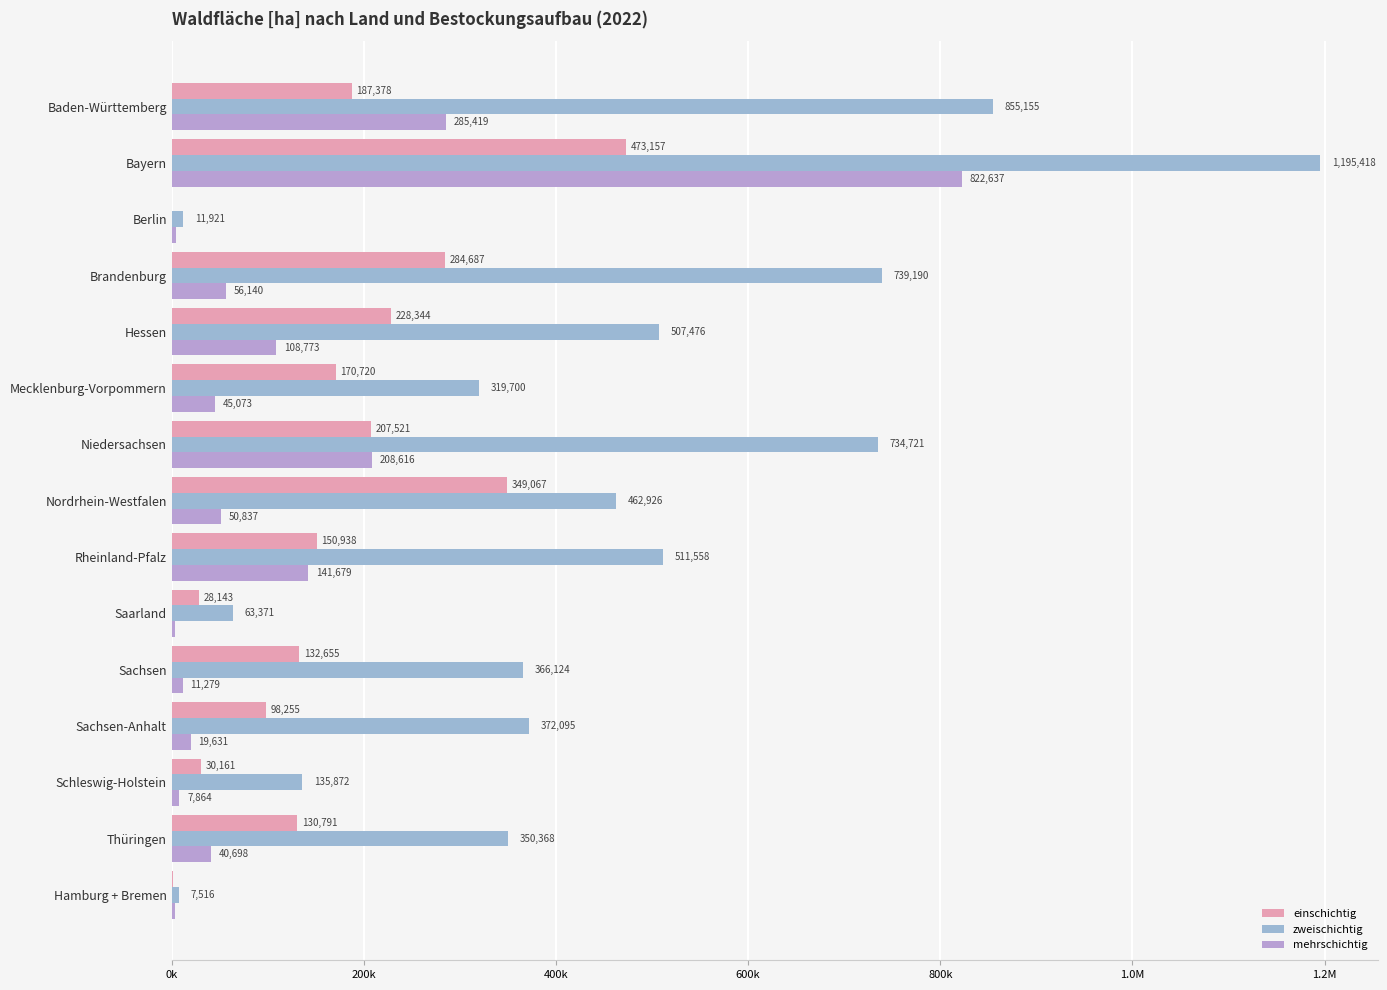

Reading left to right, what are all the values shown in this chart?

einschichtig: 187377.8	473156.8	684.0	284687.3	228344.0	170719.6	207521.1	349067.2	150938.5	28142.7	132655.0	98255.5	30160.6	130791.2	1186.8
zweischichtig: 855155.2	1195418.3	11920.7	739189.9	507475.5	319700.4	734721.1	462926.0	511558.0	63371.0	366123.9	372095.2	135872.0	350368.4	7516.2
mehrschichtig: 285418.6	822637.1	4299.3	56139.7	108773.3	45073.2	208616.4	50837.0	141679.1	3592.7	11279.2	19631.2	7863.7	40697.7	3164.7